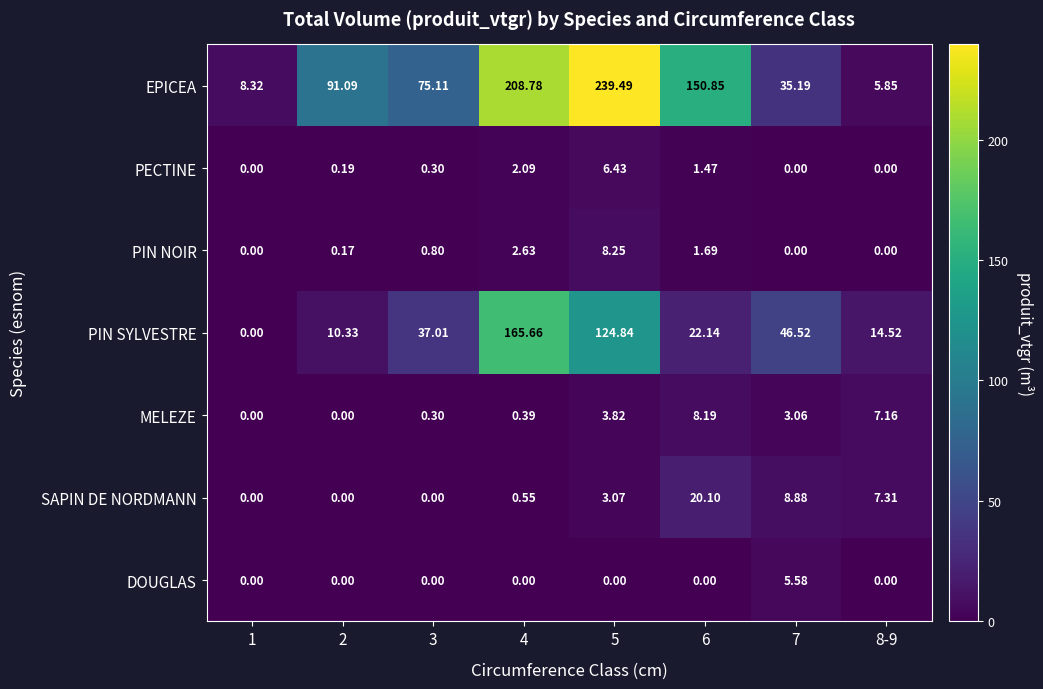

Which series has the widest spread of values?

EPICEA